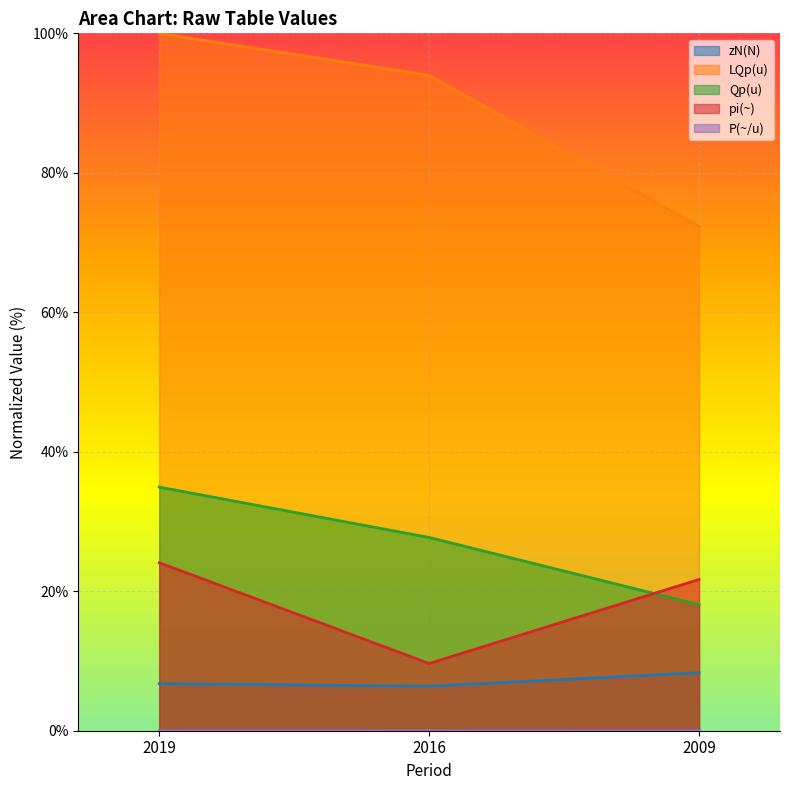

How many data points in LQp(u) are above 93?

2